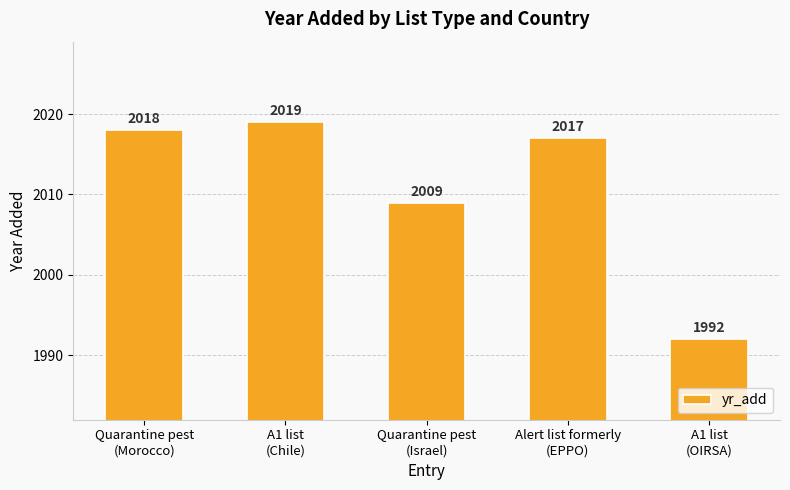

What is the label of the 3rd bar from the left?

Quarantine pest
(Israel)